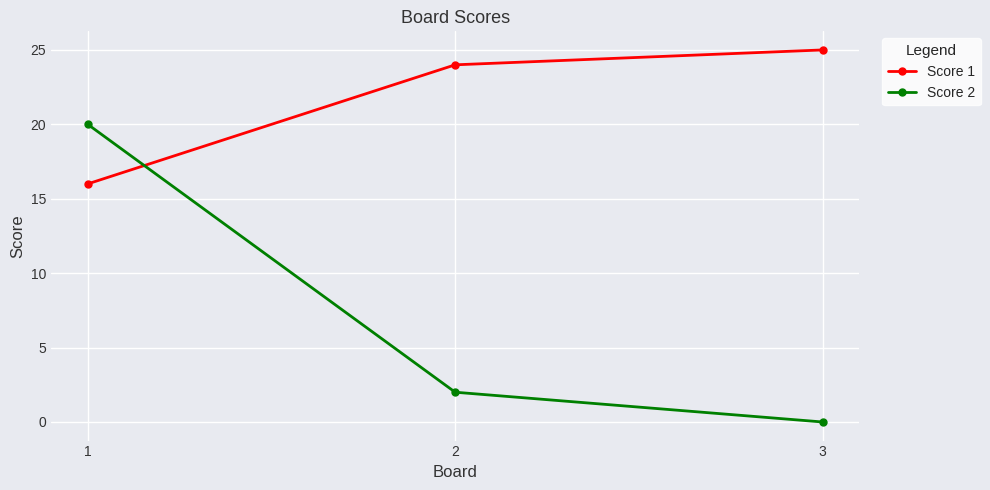

What is the sum of all Score 2 values?

22